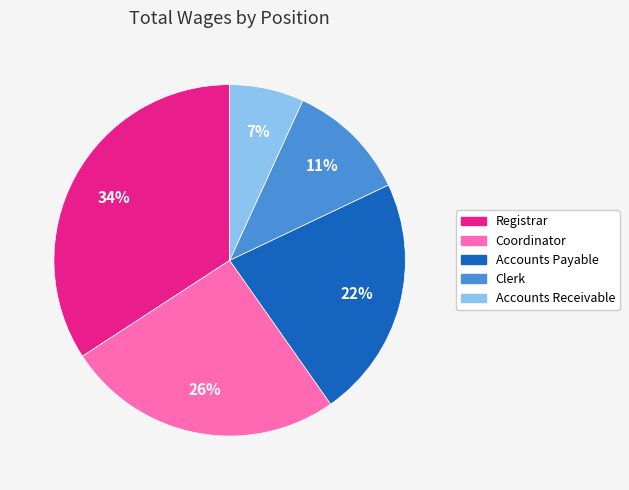

What is the ratio of the value at Clerk to the value at Accounts Receivable?

1.6